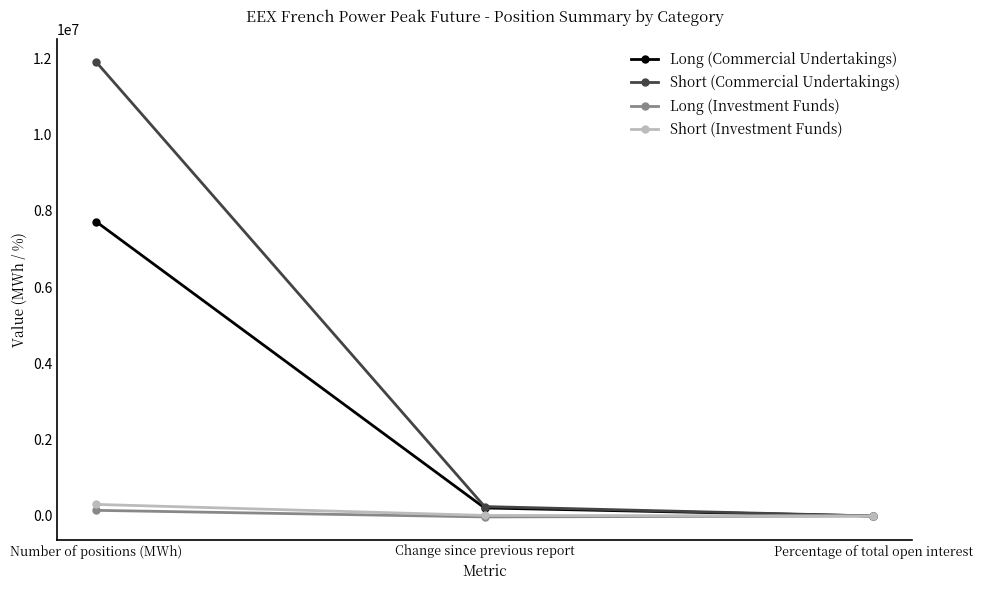

What position from the left is Change since previous report?

2